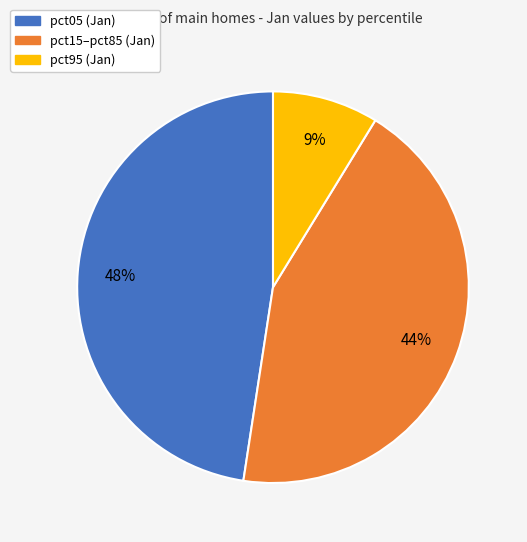

Is there any slice that represents more than half of the pie?

No